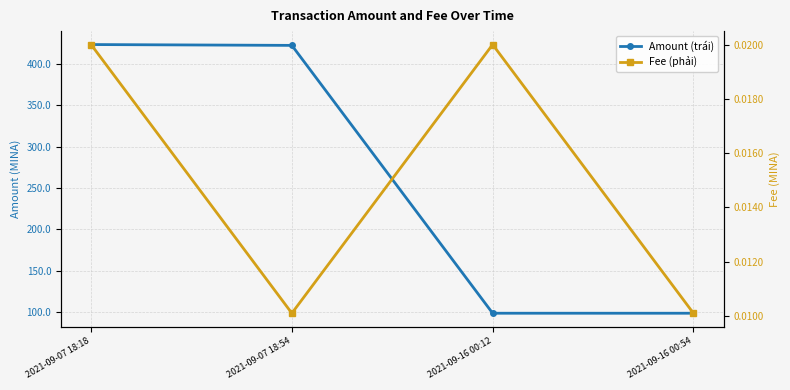

How many series are shown in this chart?

2